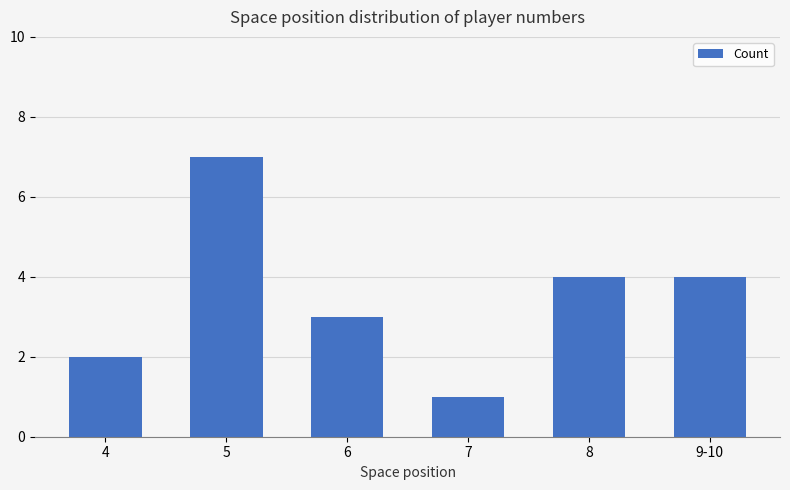

What is the difference between the maximum and minimum values?

6